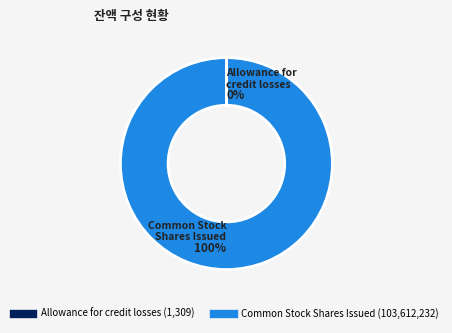

Is it true that Common Stock Shares Issued is 100% of the pie?

True